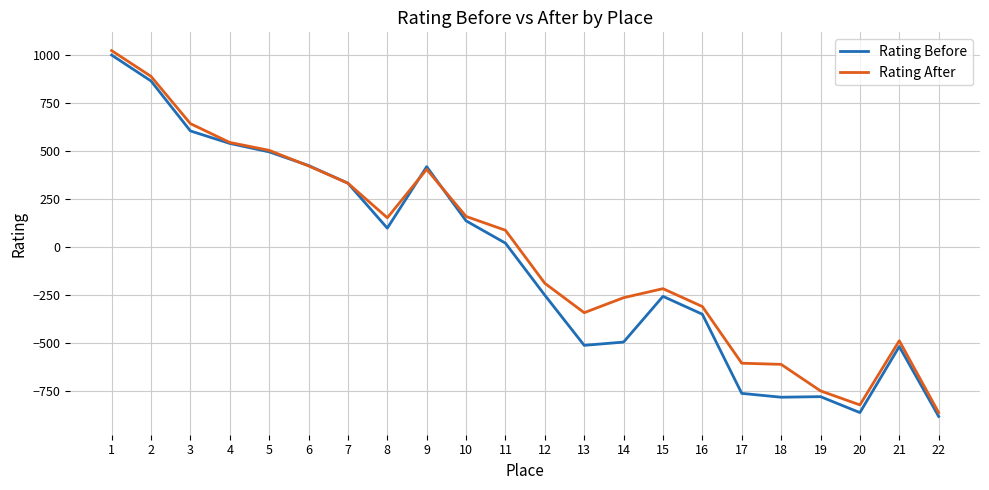

What is the maximum value for Rating Before?

1001